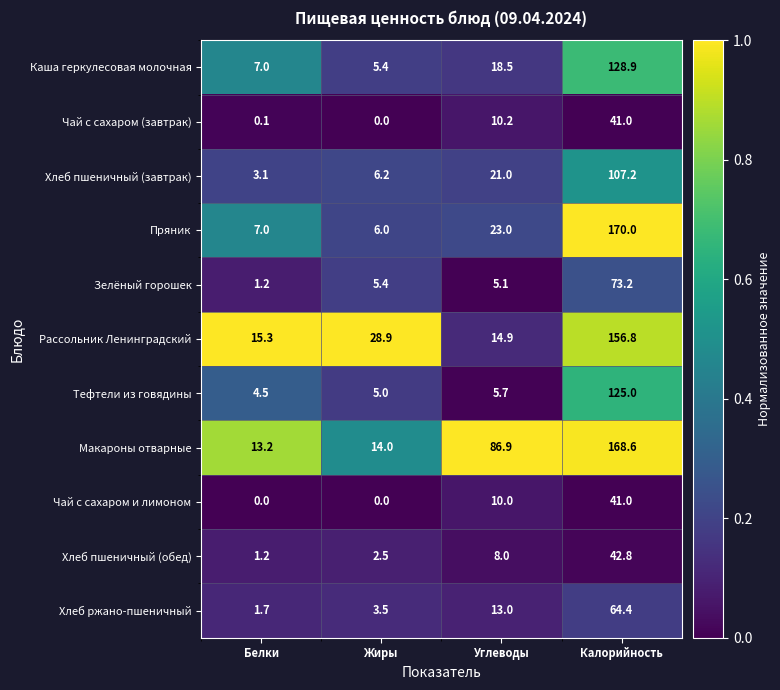

What is the approximate value of Макароны отварные at Жиры?

14.0